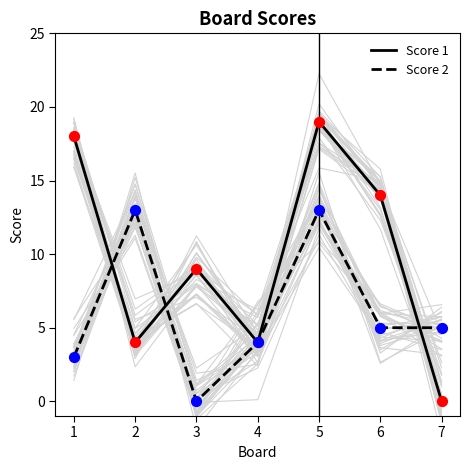

Is the value of Score 2 at 4 greater than the value of Score 1 at 5?

No